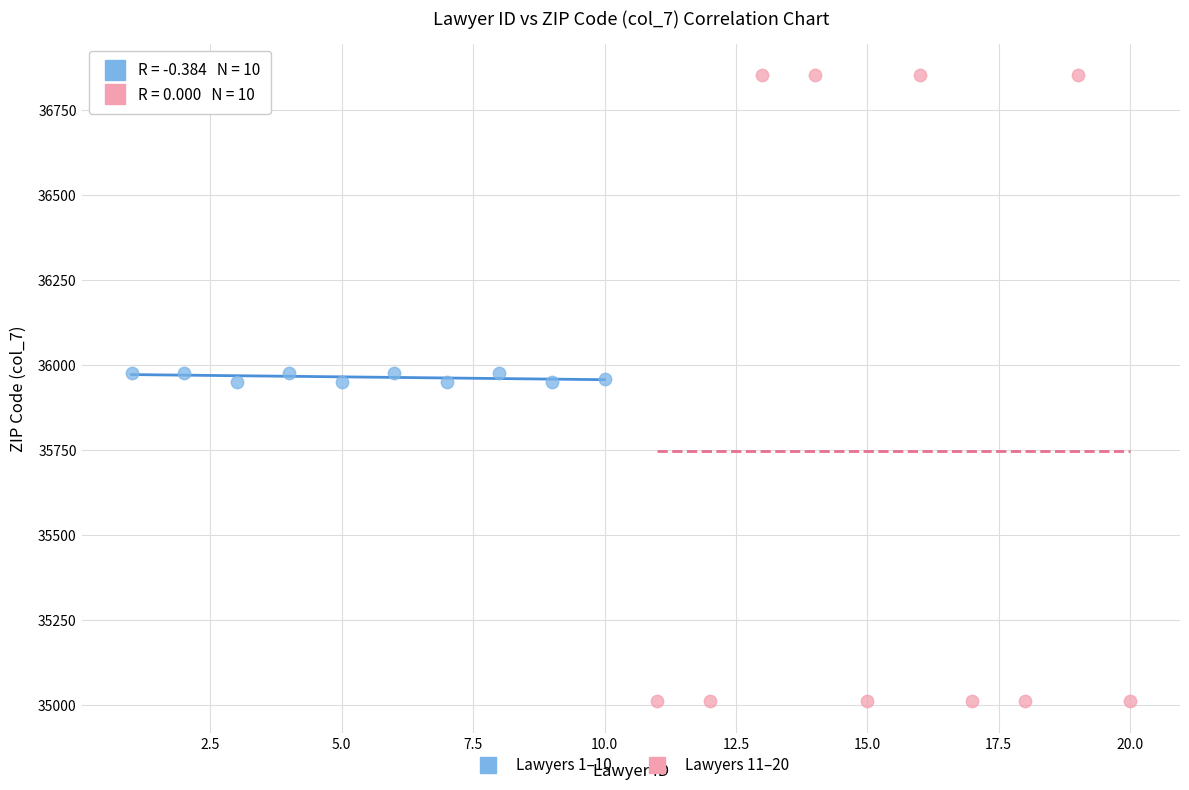

Which series reaches the minimum Y coordinate?

Lawyers 11–20